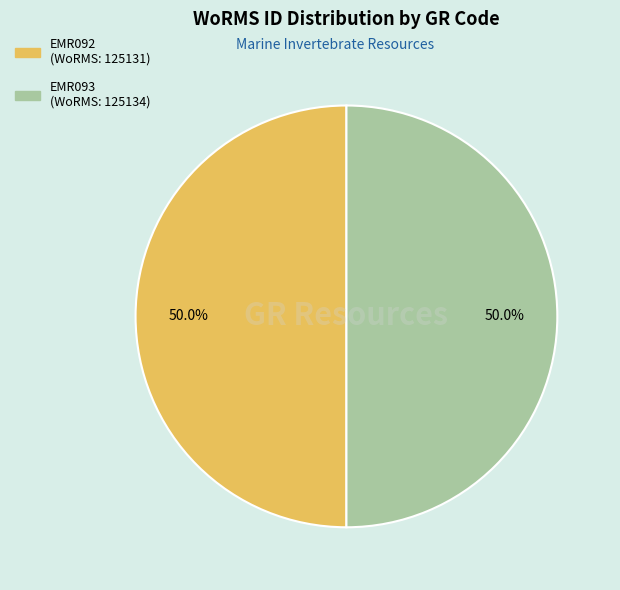

Do EMR092 and EMR093 together represent more than half of the pie?

Yes